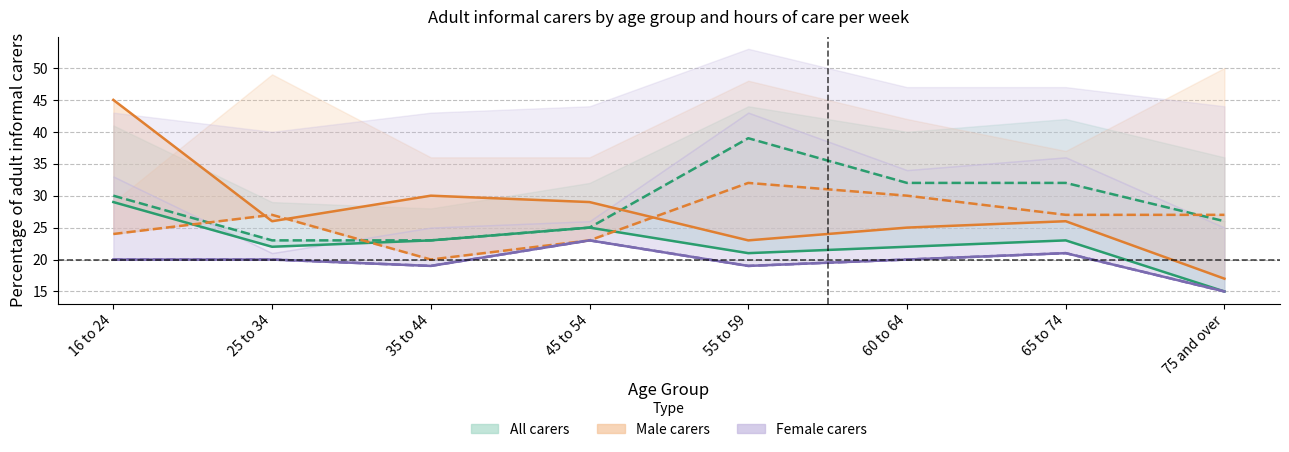

Which has a higher value, 35 to 44 or 16 to 24?

16 to 24